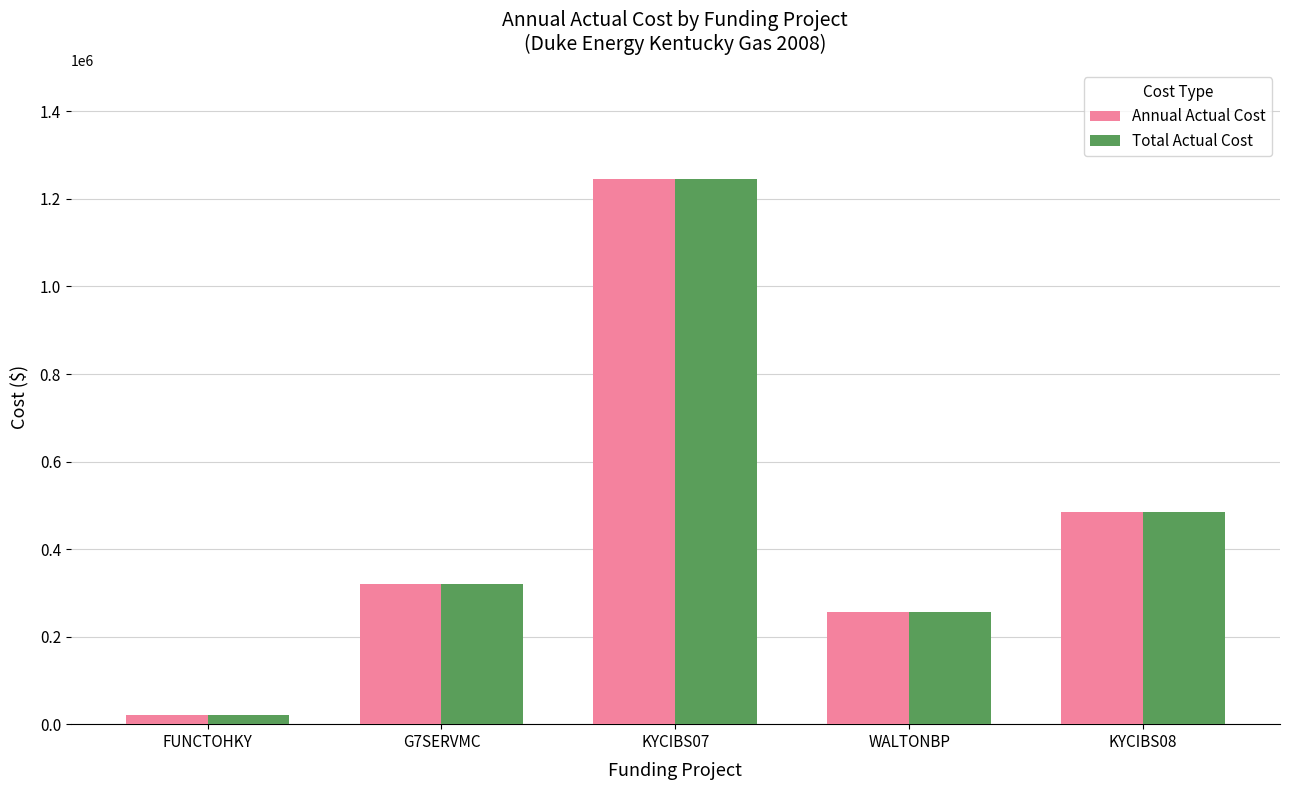

List the labels in order of Total Actual Cost value, largest first.

KYCIBS07, KYCIBS08, G7SERVMC, WALTONBP, FUNCTOHKY